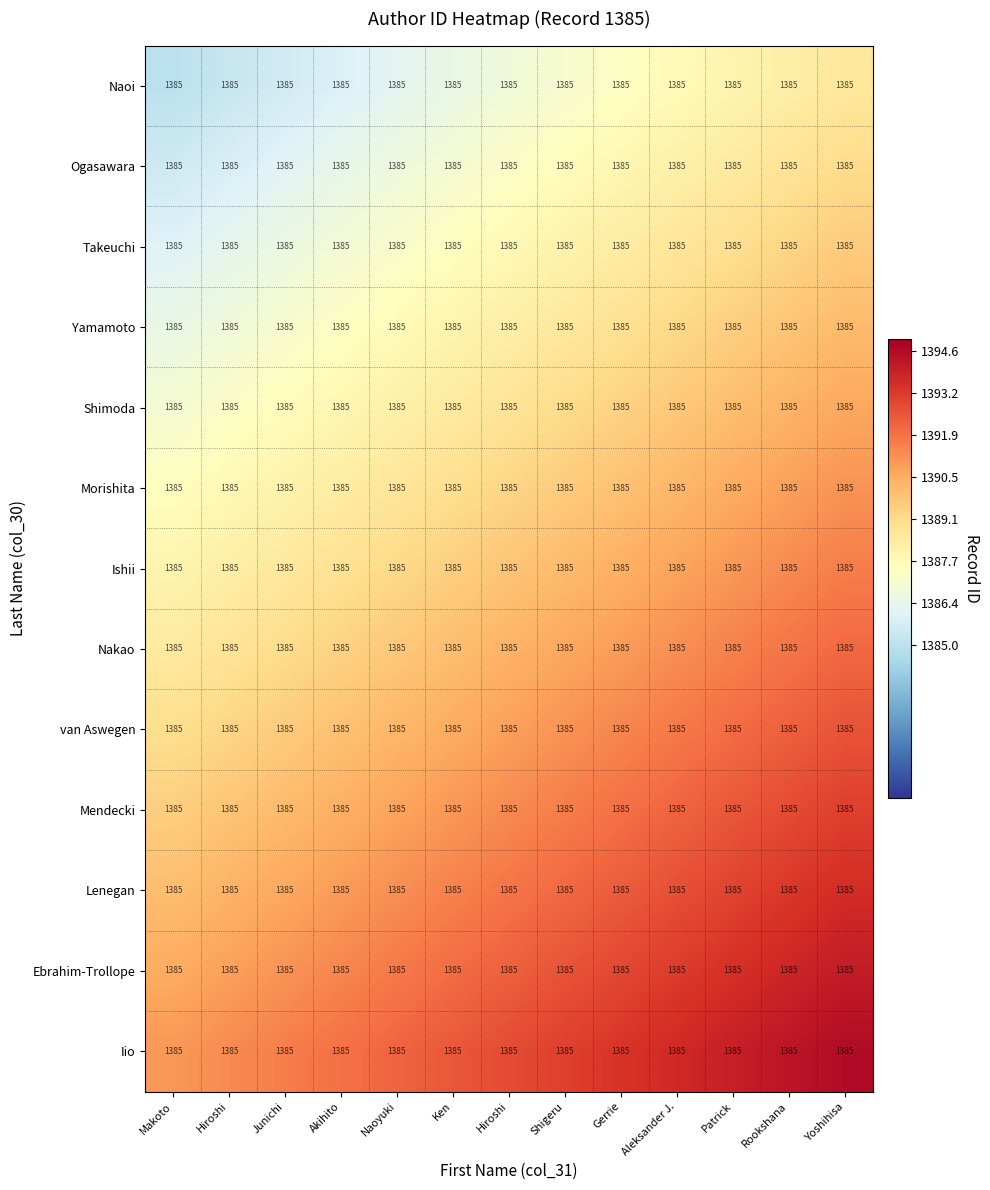

List the labels in order of Yamamoto value, smallest first.

Makoto, Hiroshi, Junichi, Akihito, Naoyuki, Ken, Hiroshi, Shigeru, Gerrie, Aleksander J., Patrick, Rookshana, Yoshihisa